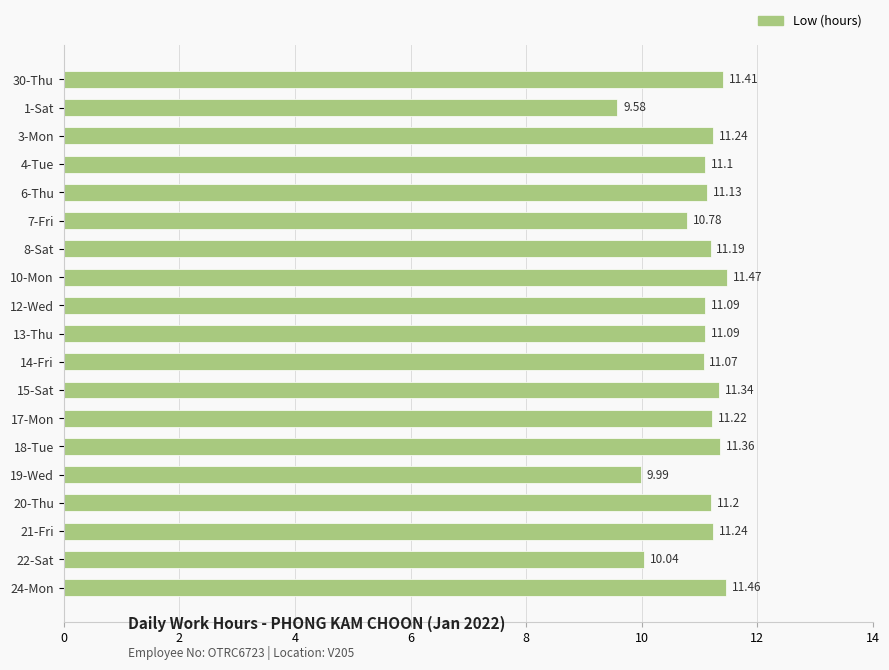

What is the change in value from 14-Fri to 24-Mon?

+0.4